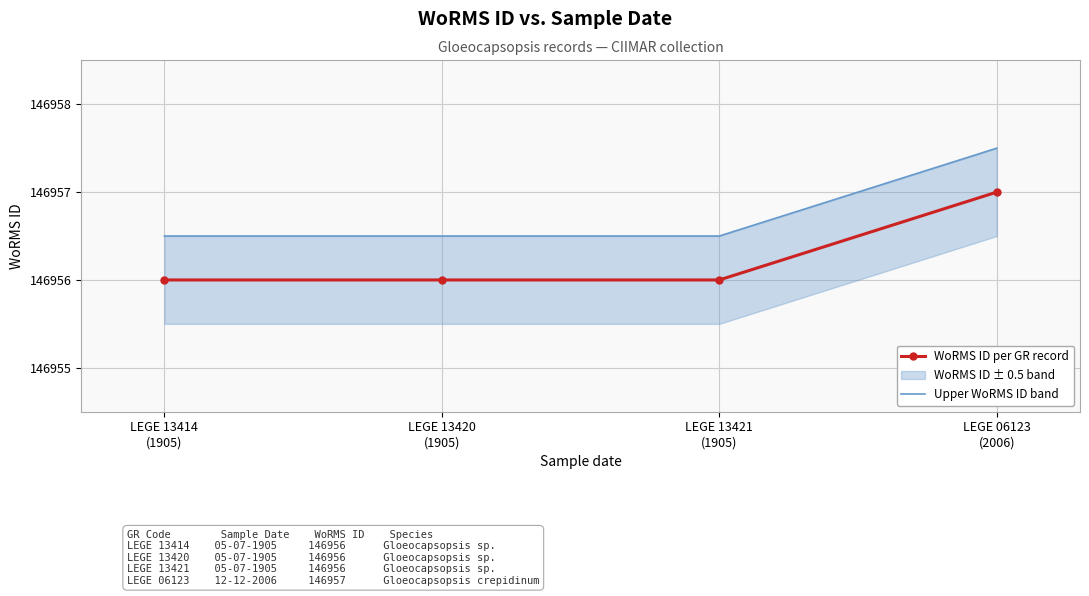

Reading left to right, list all the values displayed in this chart.

WoRMS ID per GR record: LEGE 13414
(1905)=146956.0	LEGE 13420
(1905)=146956.0	LEGE 13421
(1905)=146956.0	LEGE 06123
(2006)=146957.0
Upper WoRMS ID band: LEGE 13414
(1905)=146956.5	LEGE 13420
(1905)=146956.5	LEGE 13421
(1905)=146956.5	LEGE 06123
(2006)=146957.5